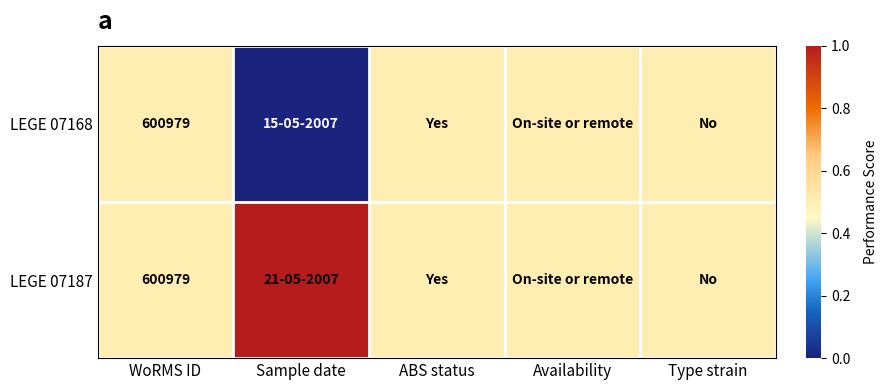

What is the difference between the highest and lowest values at Sample date?

1.0